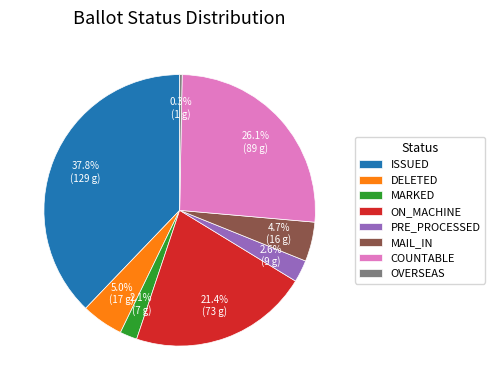

True or false: DELETED accounts for 17% of the total.

False